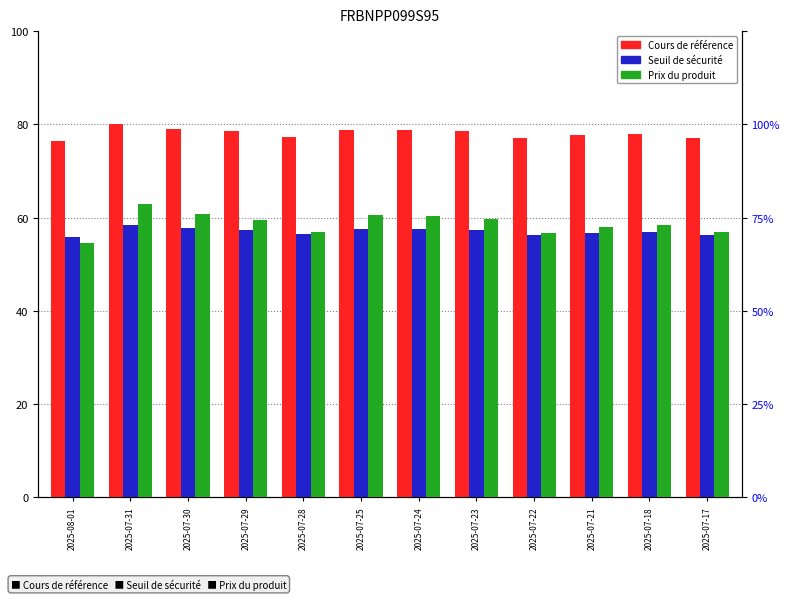

Which label corresponds to the smallest value in the chart?

2025-08-01